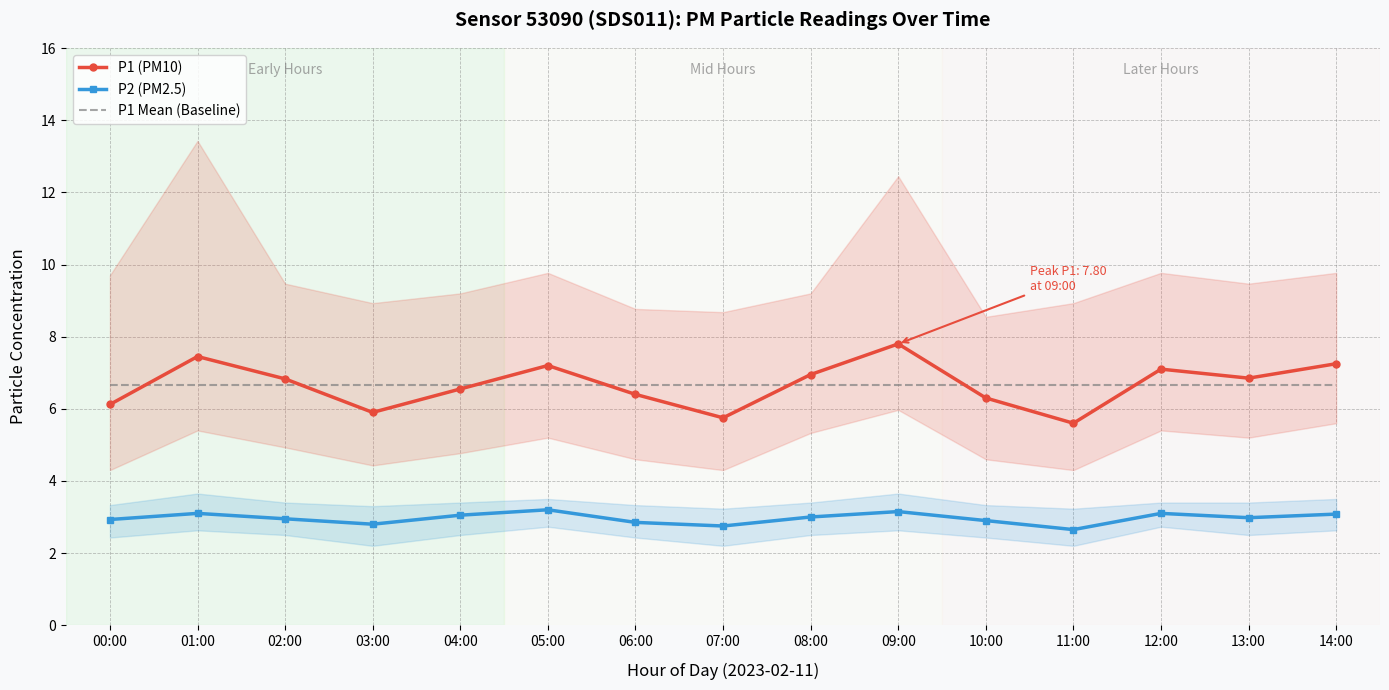

Reading left to right, what are all the values shown in this chart?

P1 (PM10): 00:00=6.1	01:00=7.5	02:00=6.8	03:00=5.9	04:00=6.5	05:00=7.2	06:00=6.4	07:00=5.8	08:00=7.0	09:00=7.8	10:00=6.3	11:00=5.6	12:00=7.1	13:00=6.8	14:00=7.2
P2 (PM2.5): 00:00=2.9	01:00=3.1	02:00=3.0	03:00=2.8	04:00=3.0	05:00=3.2	06:00=2.9	07:00=2.8	08:00=3.0	09:00=3.1	10:00=2.9	11:00=2.6	12:00=3.1	13:00=3.0	14:00=3.1
P1 Mean (Baseline): 00:00=6.7	01:00=6.7	02:00=6.7	03:00=6.7	04:00=6.7	05:00=6.7	06:00=6.7	07:00=6.7	08:00=6.7	09:00=6.7	10:00=6.7	11:00=6.7	12:00=6.7	13:00=6.7	14:00=6.7